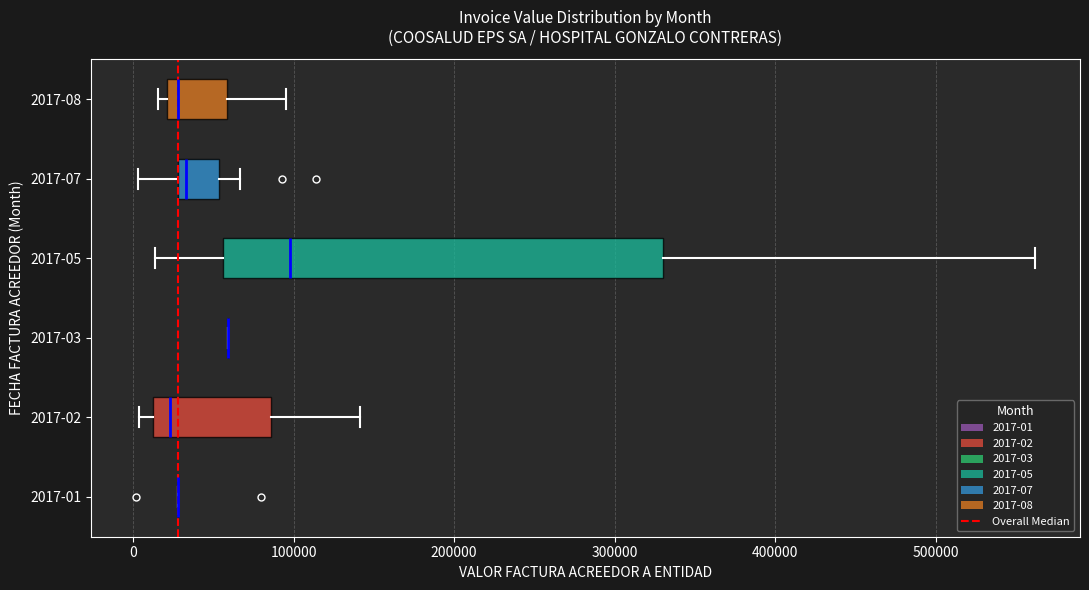

Reading bottom to top, transcribe this box plot: for each box, give where its median line is, the range the box spans, and where its two whiskers end, as read against the x-axis. The values are not printed on the chart, so give them approximately, as read against the axis.

2017-01: box collapsed to a line at 30000, whiskers 30000 to 30000
2017-02: median 20000, box 10000 to 90000, whiskers 0 to 140000
2017-03: box collapsed to a line at 60000, whiskers 60000 to 60000
2017-05: median 100000, box 60000 to 330000, whiskers 10000 to 560000
2017-07: median 30000 (just right of the box's left edge), box 30000 to 50000, whiskers 0 to 70000
2017-08: median 30000, box 20000 to 60000, whiskers 20000 (just left of the box's left edge) to 100000